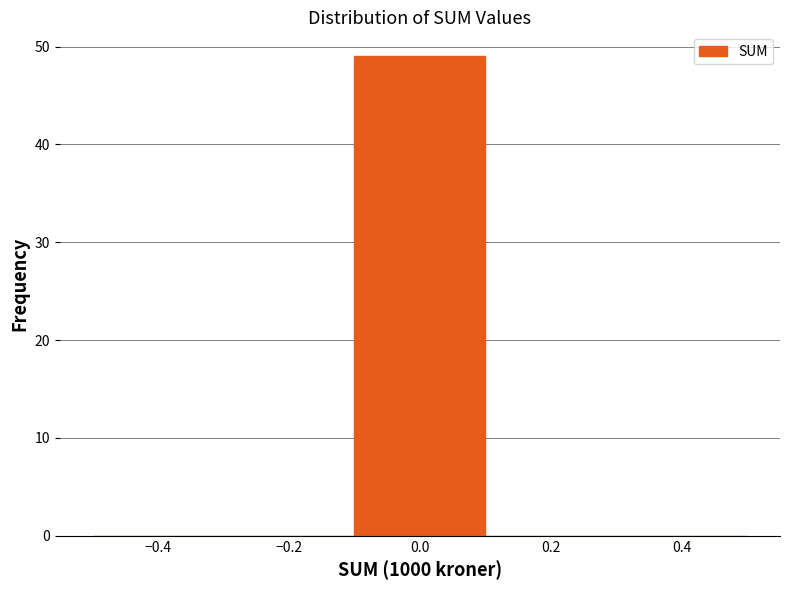

Reading left to right, transcribe this chart: for each bar, give the range it covers on the x-axis and its height. The values are not printed on the chart, so give them approximately, as read against the axis.

-0.5 to -0.3: 0
-0.3 to -0.1: 0
-0.1 to 0.1: 49
0.1 to 0.3: 0
0.3 to 0.5: 0